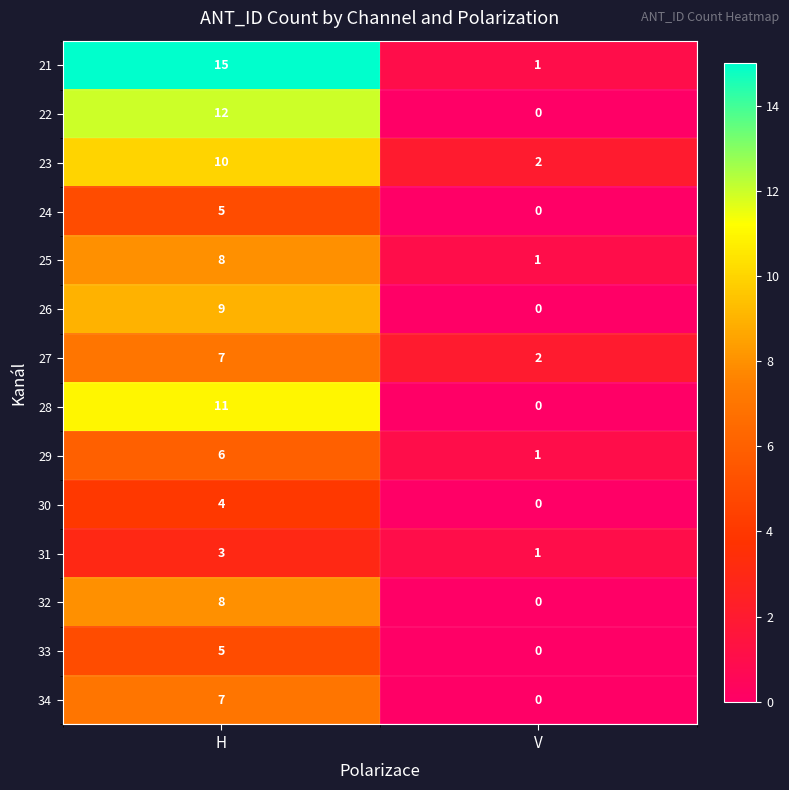

What is the total value across all series at V?

8